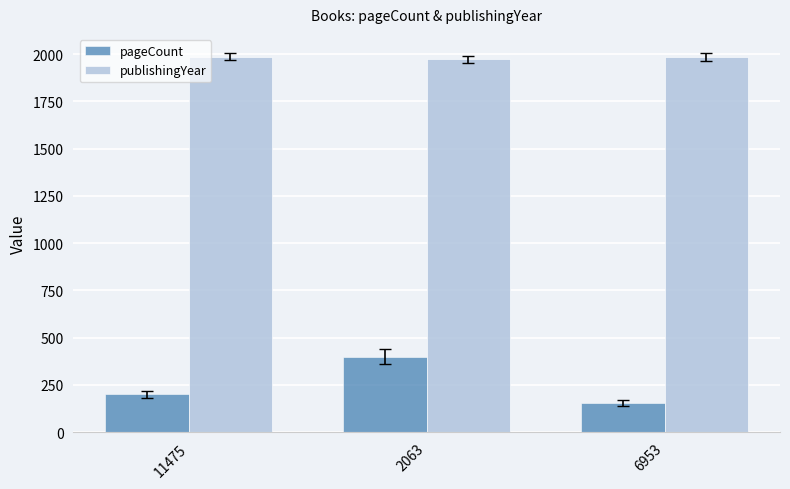

How many groups of bars are there?

3